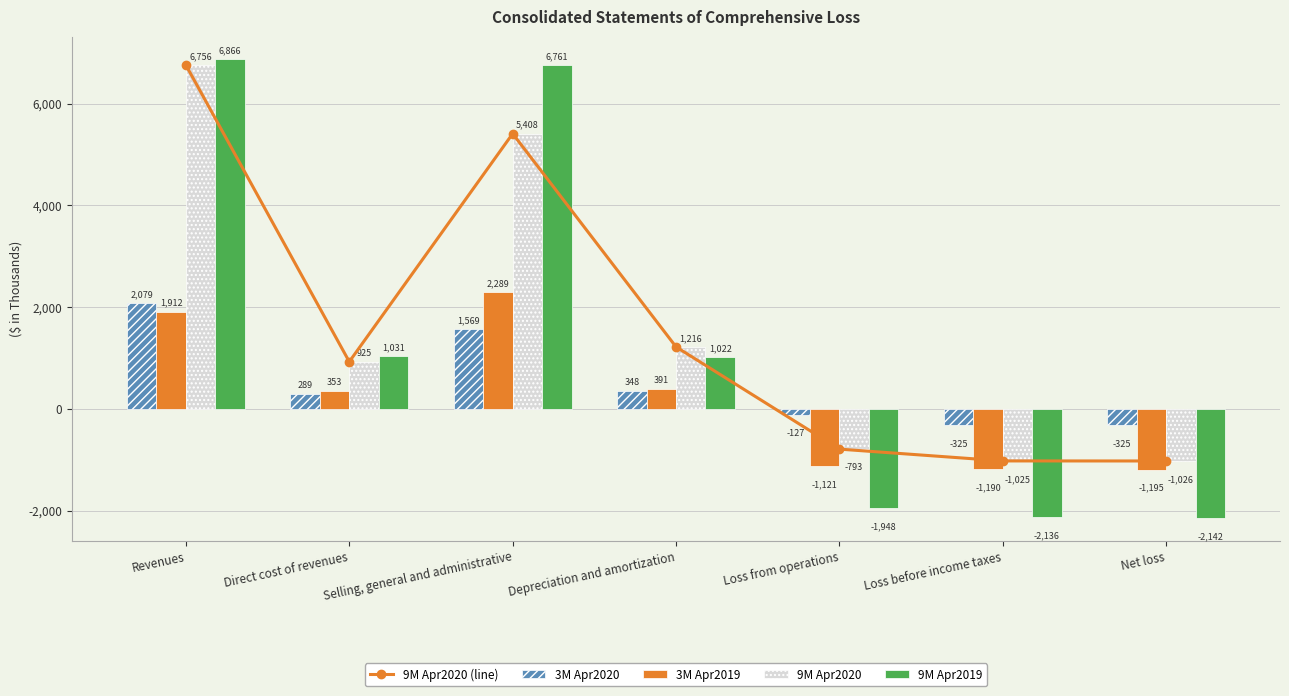

Which label corresponds to the largest value in the chart?

Revenues